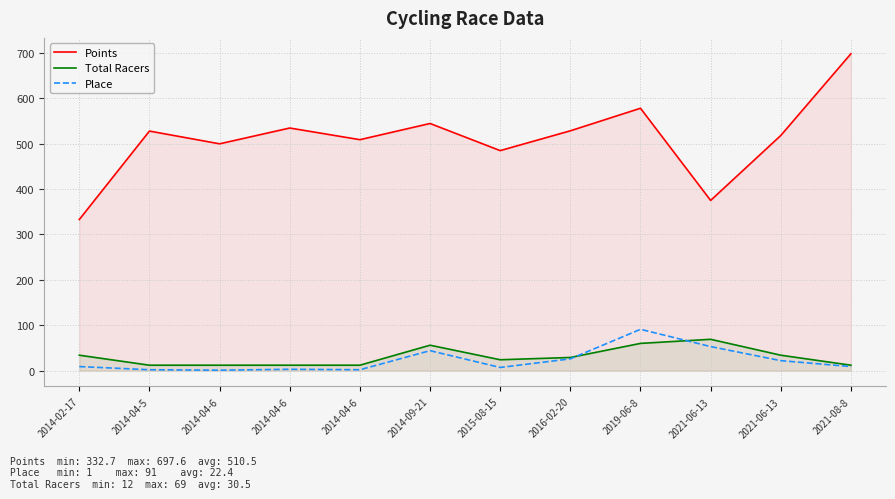

At how many categories does at least one series exceed 438?

10